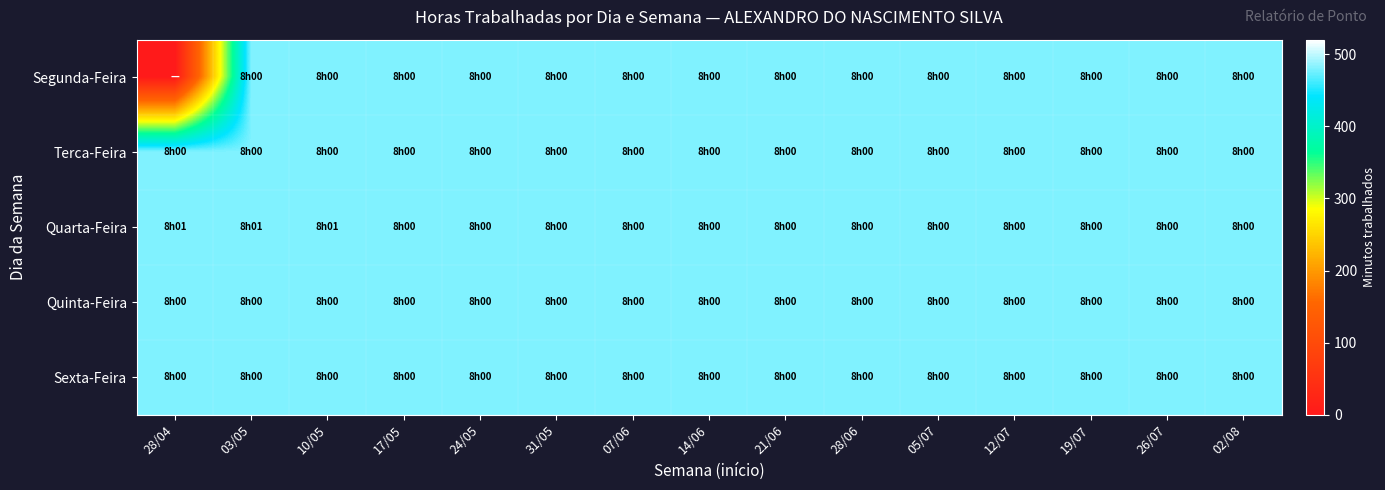

Between 19/07 and 24/05, which is larger?

19/07